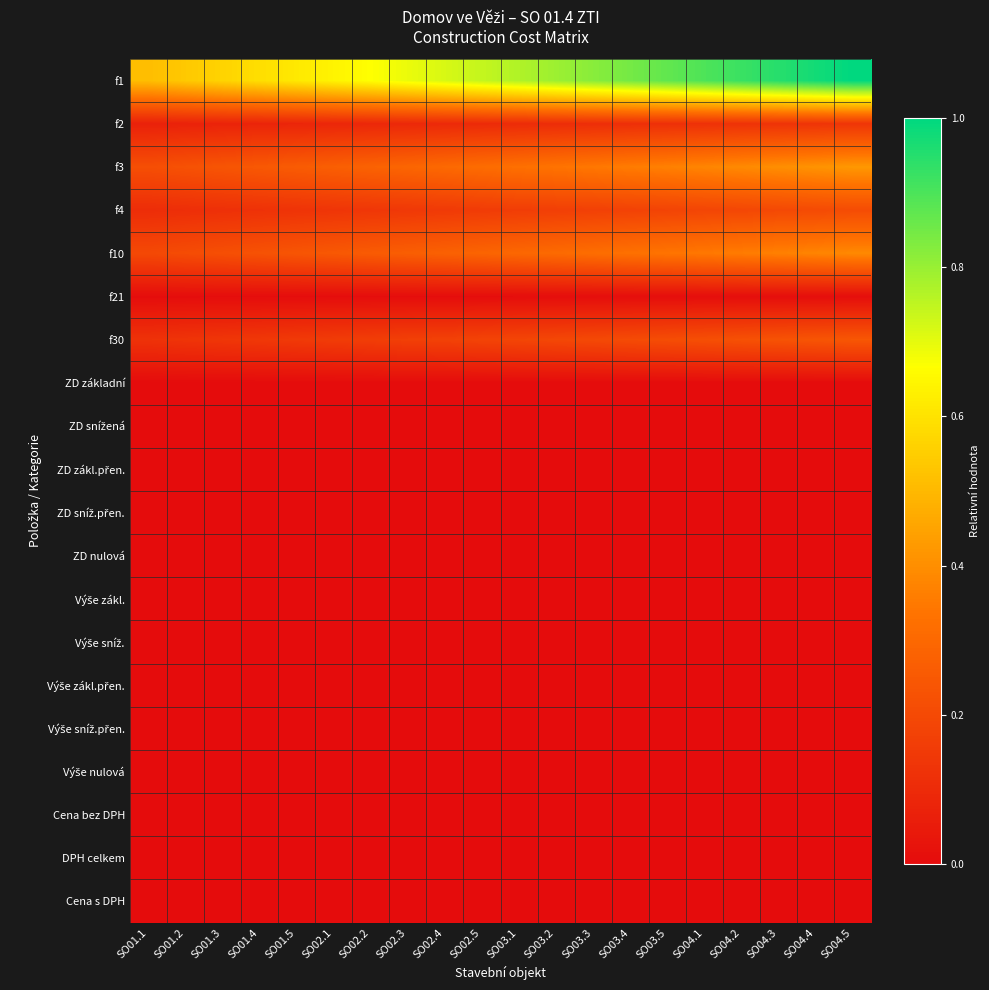

Between SO03.3 and SO03.4, which is larger?

SO03.4